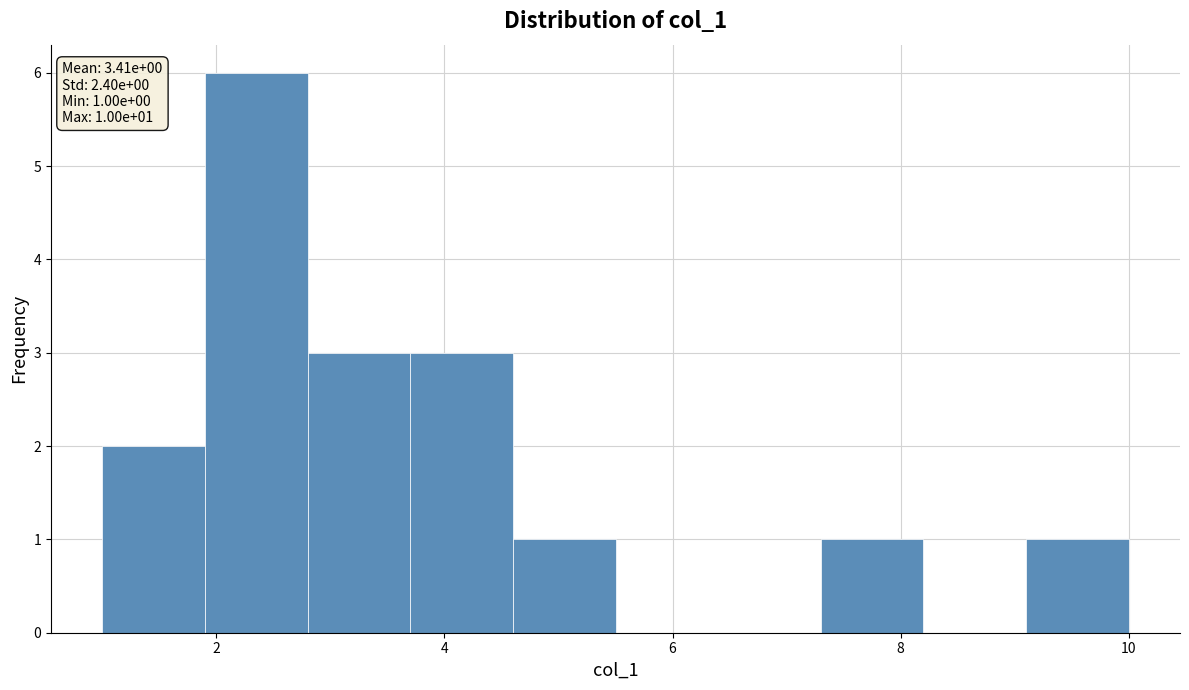

Over which range of the x-axis is the bar tallest?

1.9 to 2.8